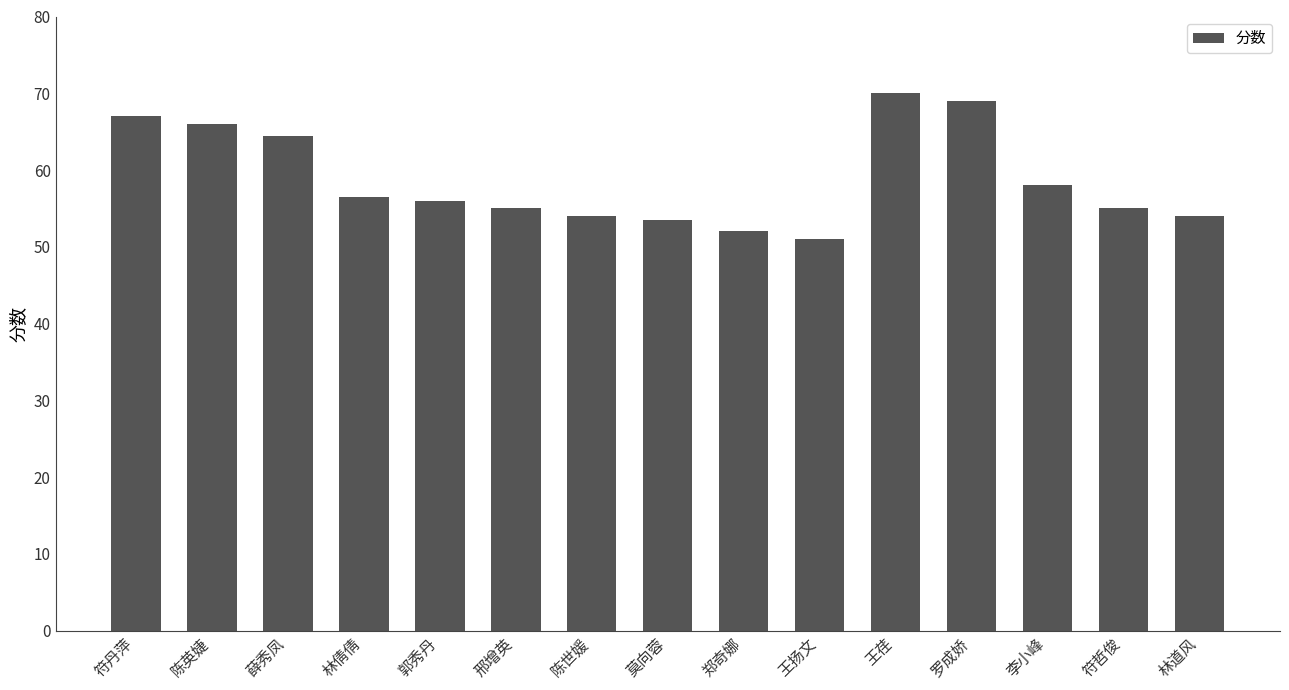

Reading left to right, extract all data points from this chart.

符丹萍=67.0	陈英婕=66.0	薛秀凤=64.5	林倩倩=56.5	郭秀丹=56.0	邢增英=55.0	陈世媛=54.0	莫向蓉=53.5	郑奇娜=52.0	王扬文=51.0	王荏=70.0	罗成娇=69.0	李小峰=58.0	符哲俊=55.0	林道风=54.0